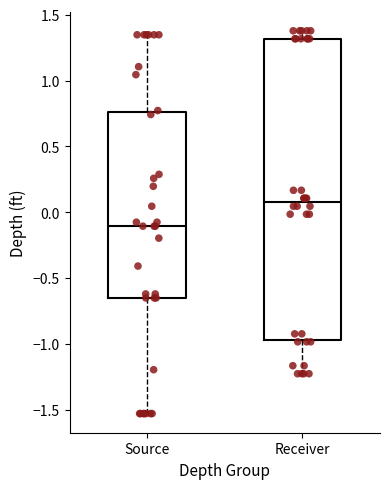

Reading left to right, read every box against the y-axis: the position of its median line, the range the box covers, and the ends of its whiskers. The values are not printed on the chart, so give them approximately, as read against the axis.

Source: median -0.10, box -0.65 to 0.75, whiskers -1.55 to 1.35
Receiver: median 0.10, box -0.95 to 1.30, whiskers -1.25 to 1.40